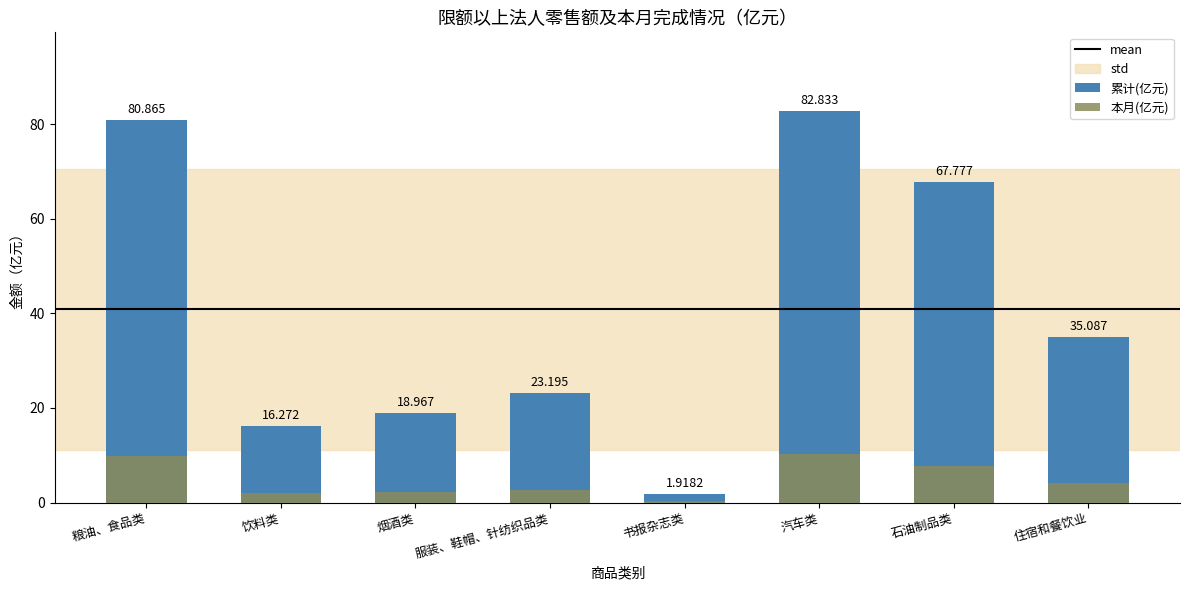

Rank the series at 石油制品类 from highest to lowest value.

累计(亿元), 本月(亿元)